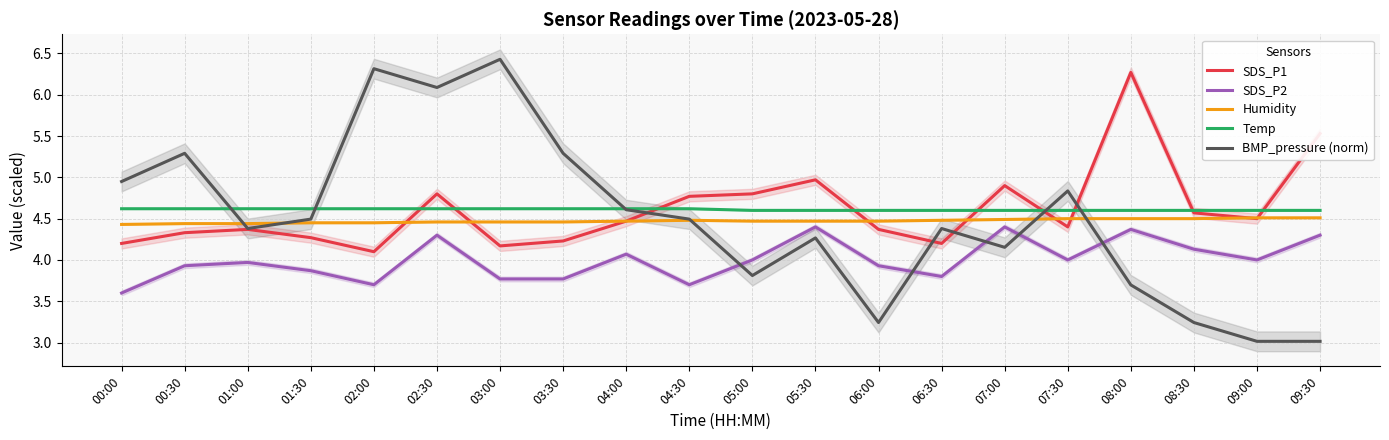

At which category does SDS_P2 reach its first local valley?

02:00